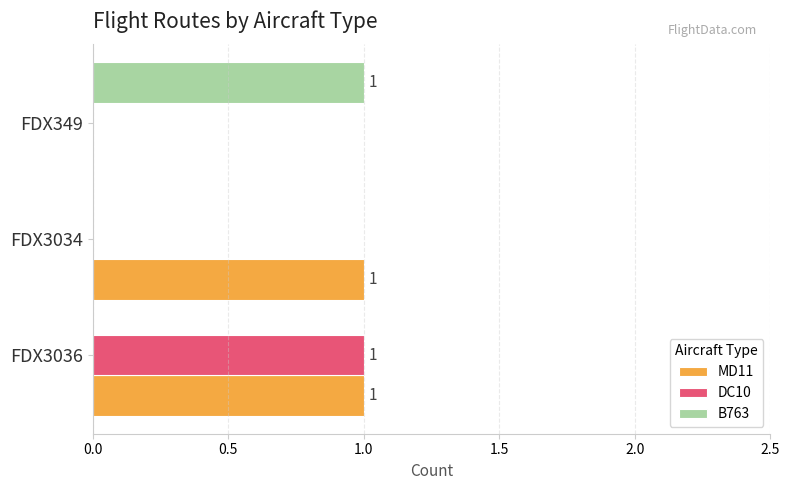

Is the value of MD11 at FDX3034 greater than the value of DC10 at FDX3034?

Yes